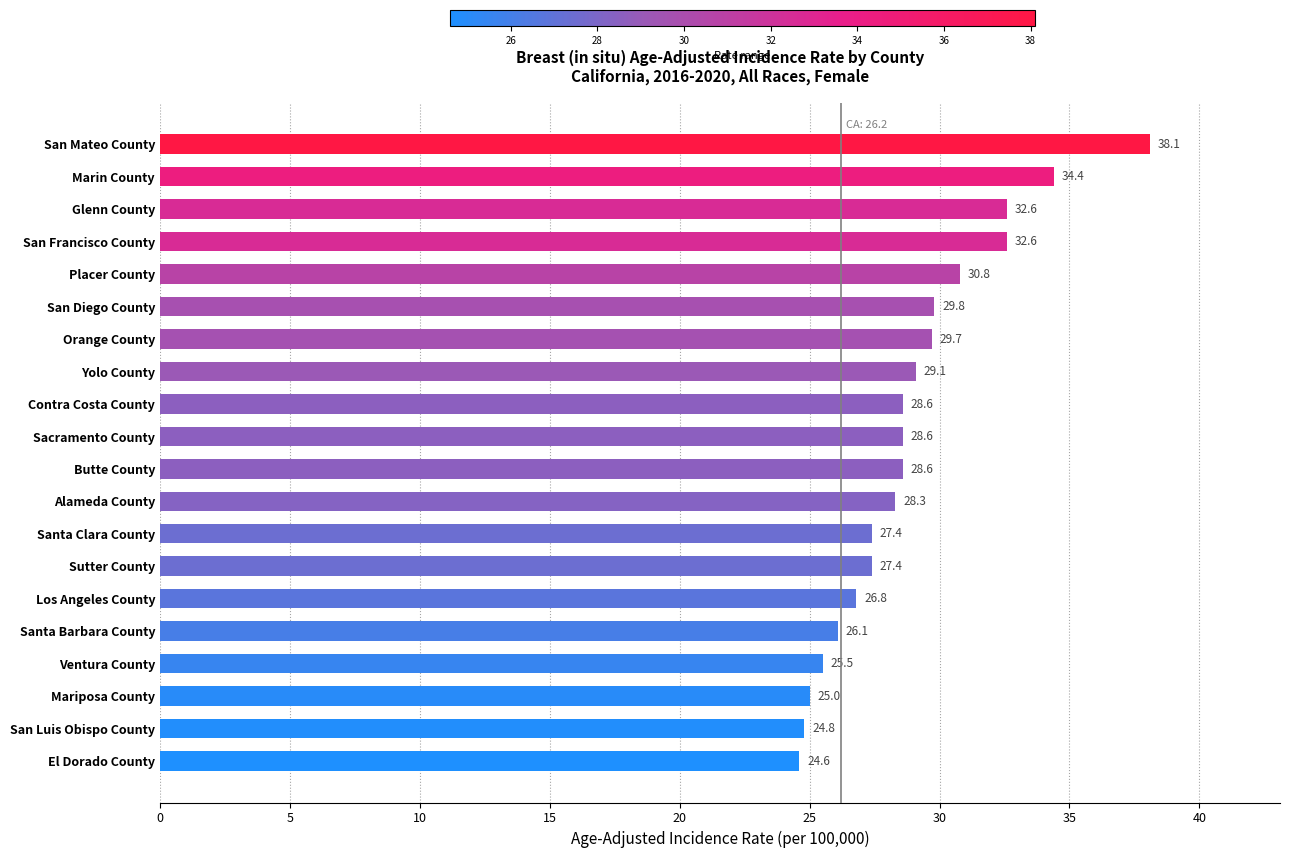

The value at Butte County is 41.0. True or false?

False